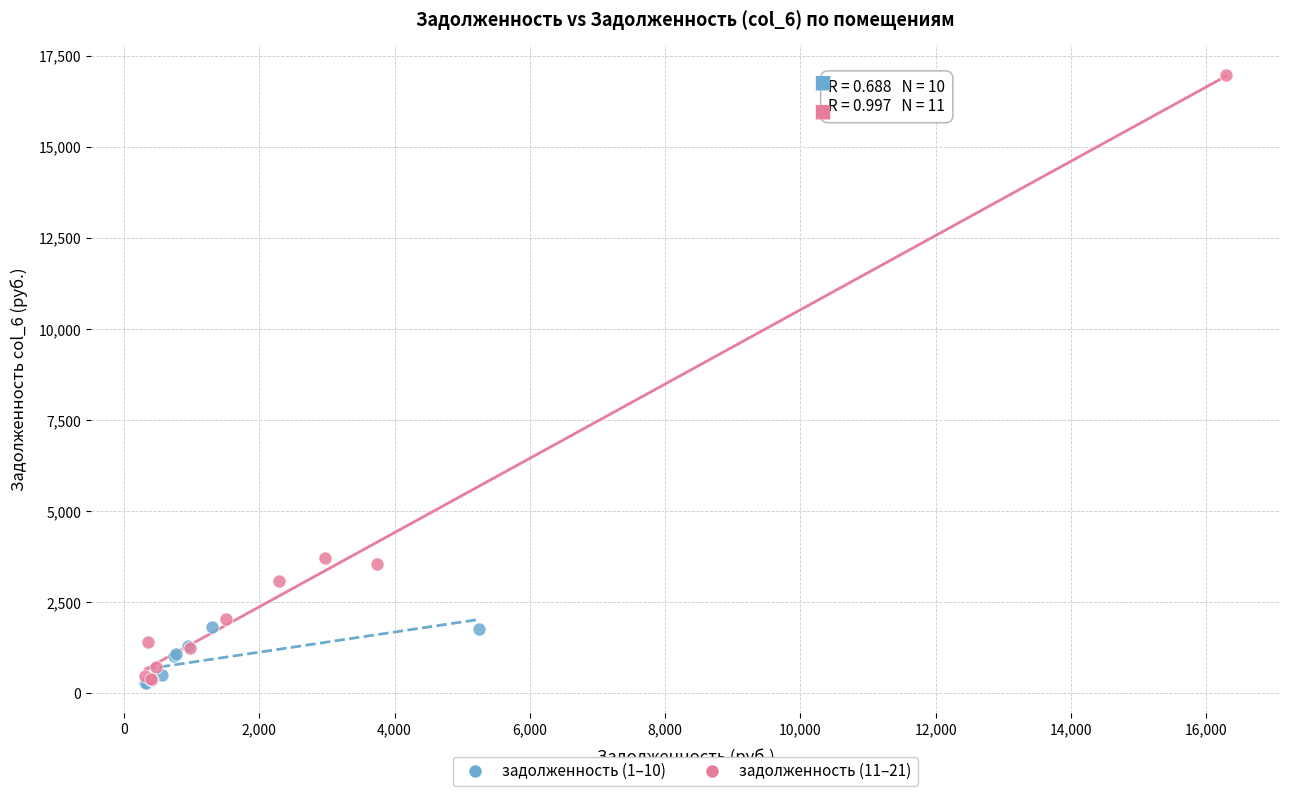

Which series contains the highest Y value?

задолженность (11–21)